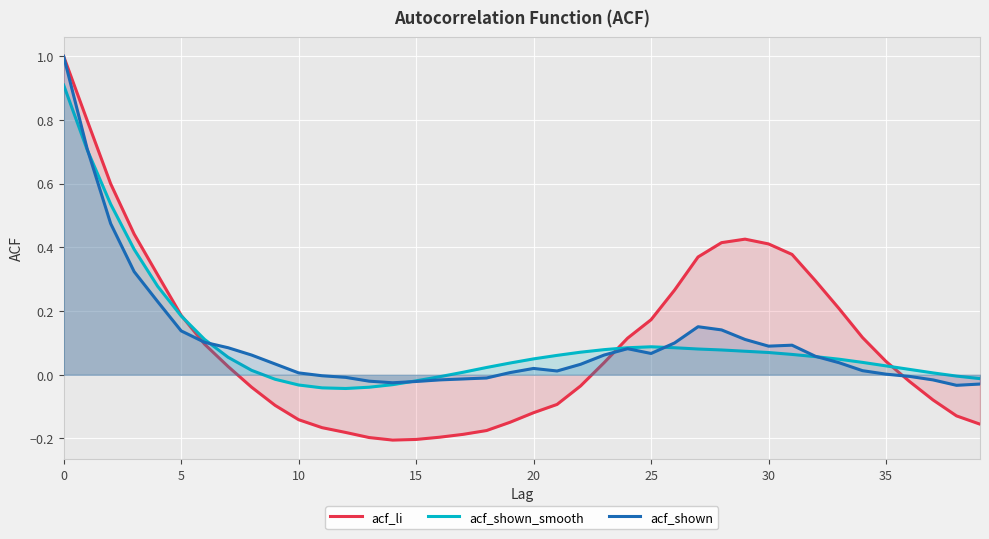

At which label is acf_shown_smooth closest to 0?

38